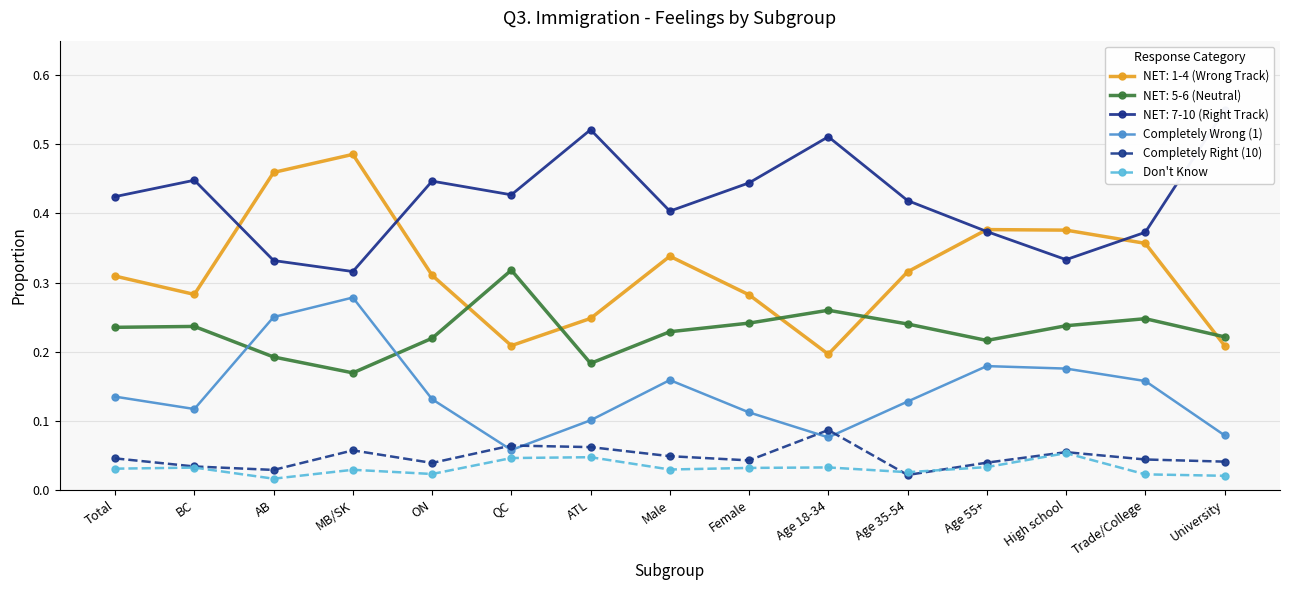

At how many categories does at least one series exceed 0?

15